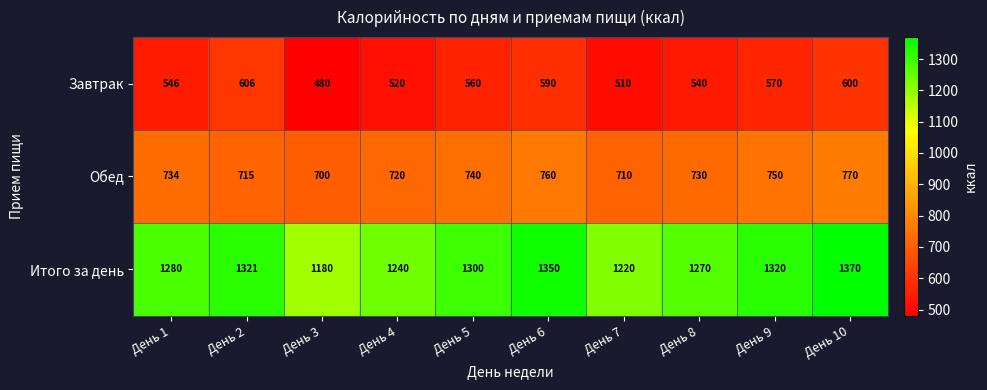

How many categories are shown in the chart?

10